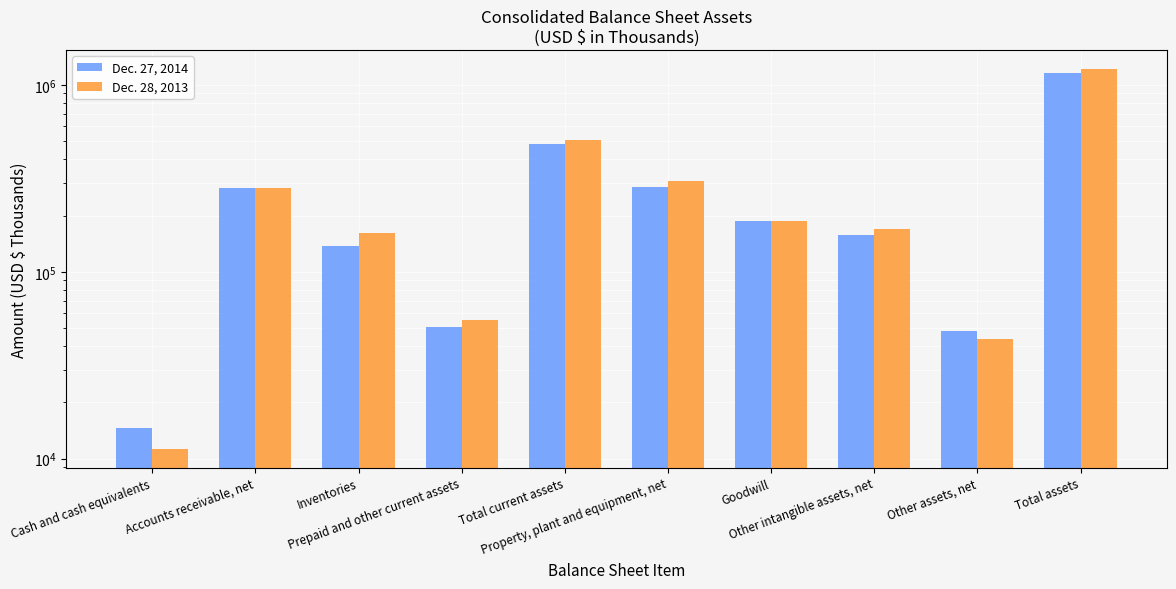

What is the maximum value for Dec. 28, 2013?

1213704